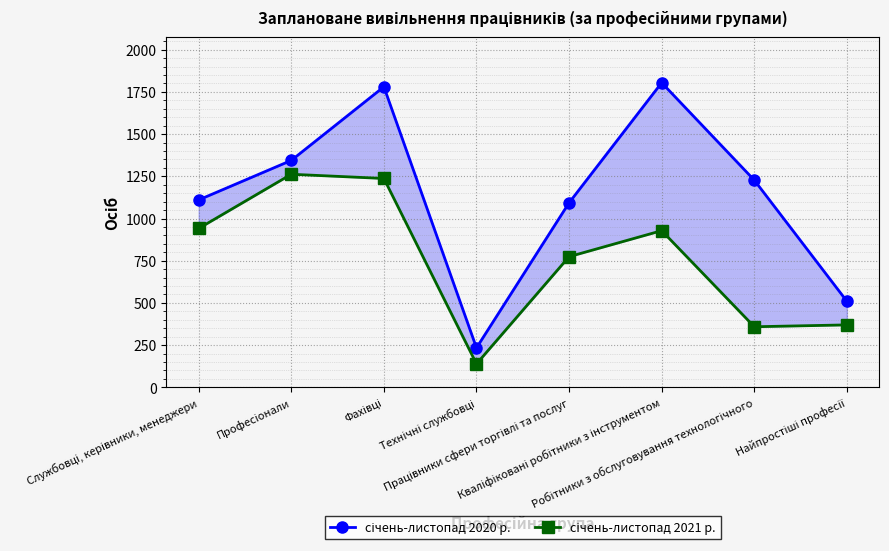

What is the value of the січень-листопад 2021 р. point at the 8th from the left?

370